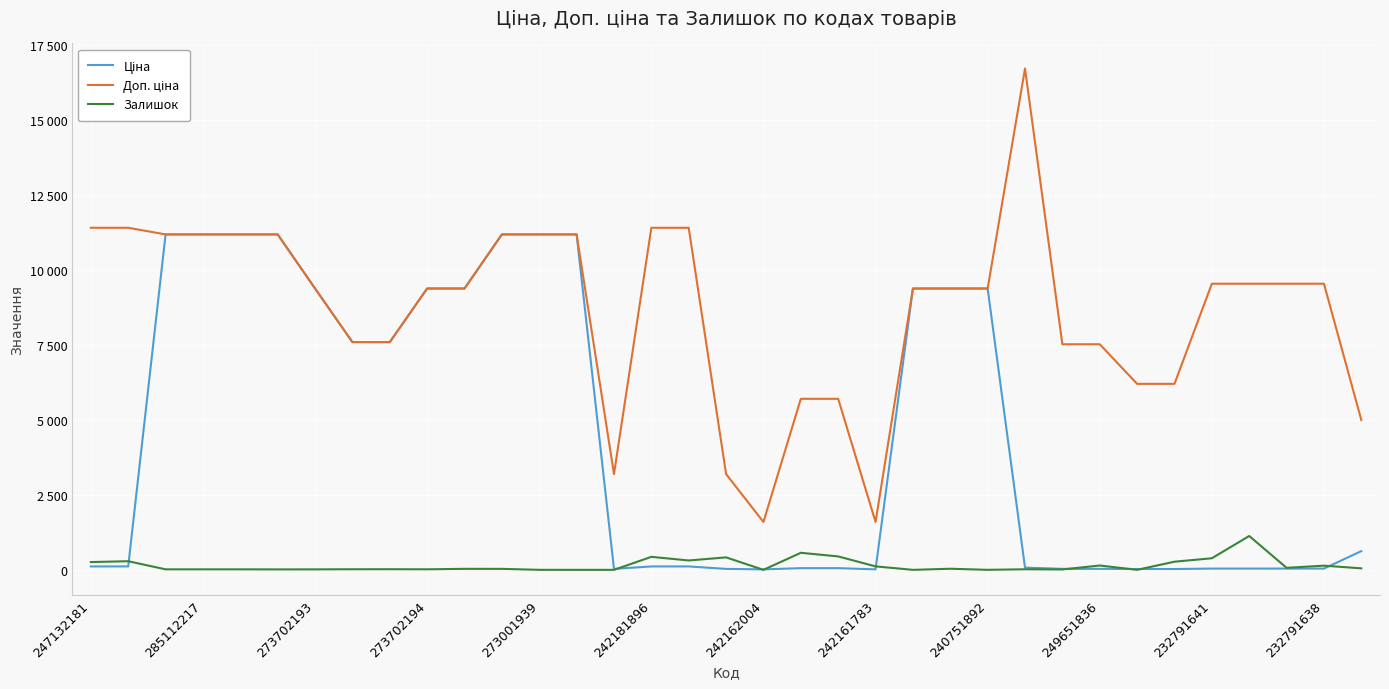

What is the value of the Ціна point at the 31st from the left?

42.4